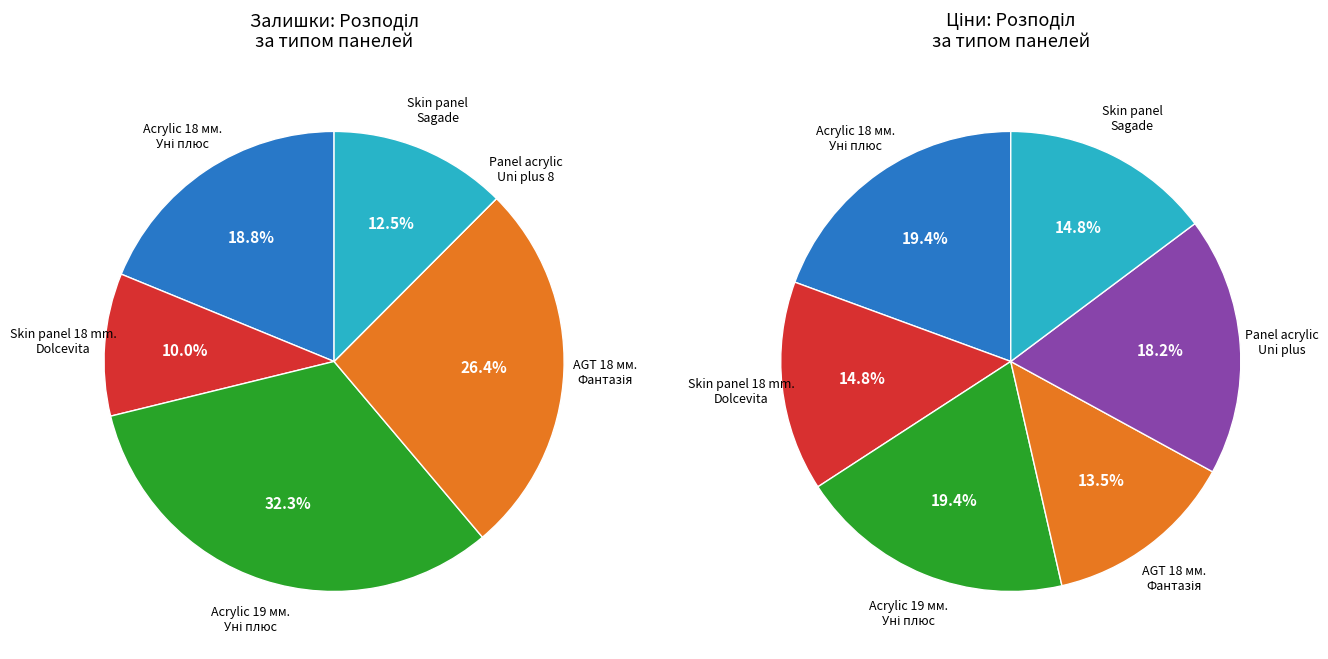

Which slice is the largest?

Acrylic 19 мм. Уні плюс